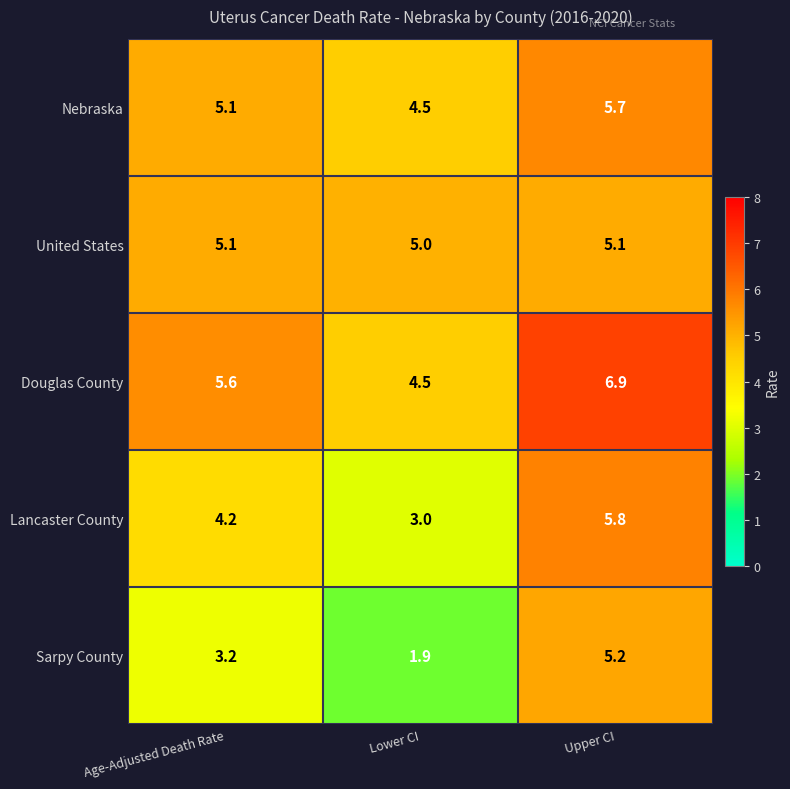

Reading left to right, what are all the values shown in this chart?

Nebraska: Age-Adjusted Death Rate=5.1	Lower CI=4.5	Upper CI=5.7
United States: Age-Adjusted Death Rate=5.1	Lower CI=5.0	Upper CI=5.1
Douglas County: Age-Adjusted Death Rate=5.6	Lower CI=4.5	Upper CI=6.9
Lancaster County: Age-Adjusted Death Rate=4.2	Lower CI=3.0	Upper CI=5.8
Sarpy County: Age-Adjusted Death Rate=3.2	Lower CI=1.9	Upper CI=5.2